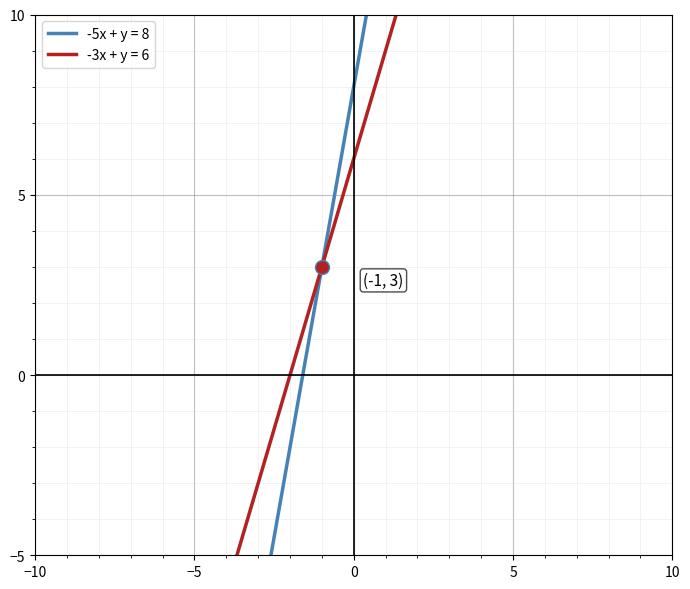

How many lines are shown in the chart?

2